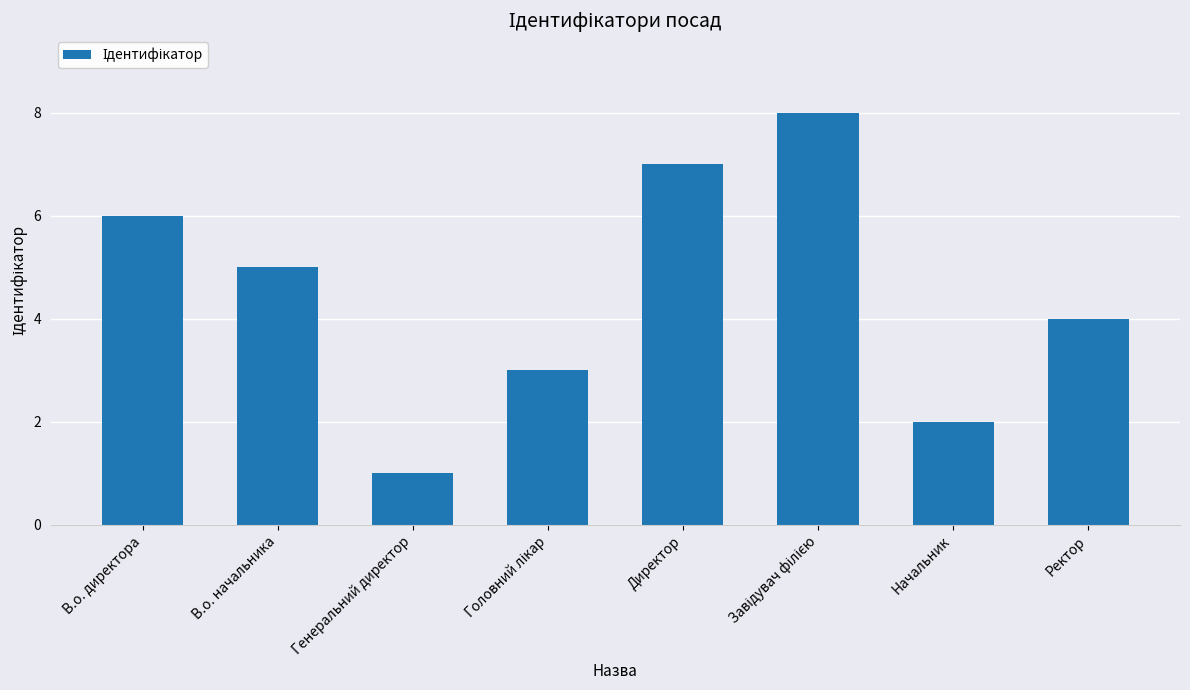

Reading left to right, extract all data points from this chart.

6	5	1	3	7	8	2	4